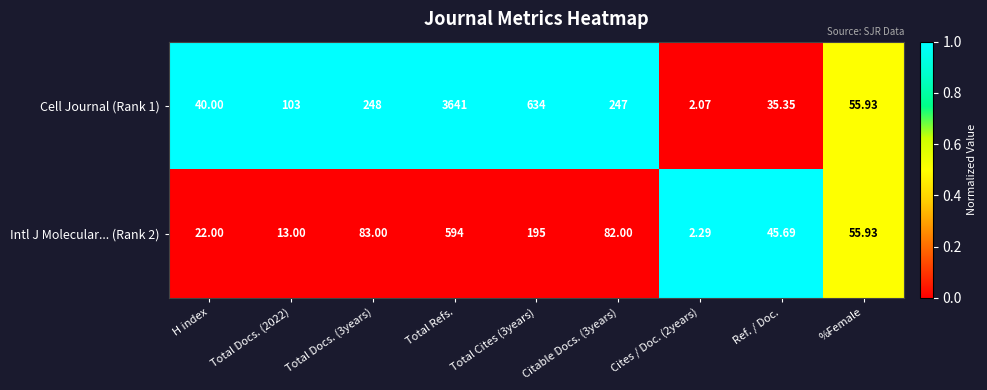

At which category does the chart reach its peak across all series?

Total Refs.